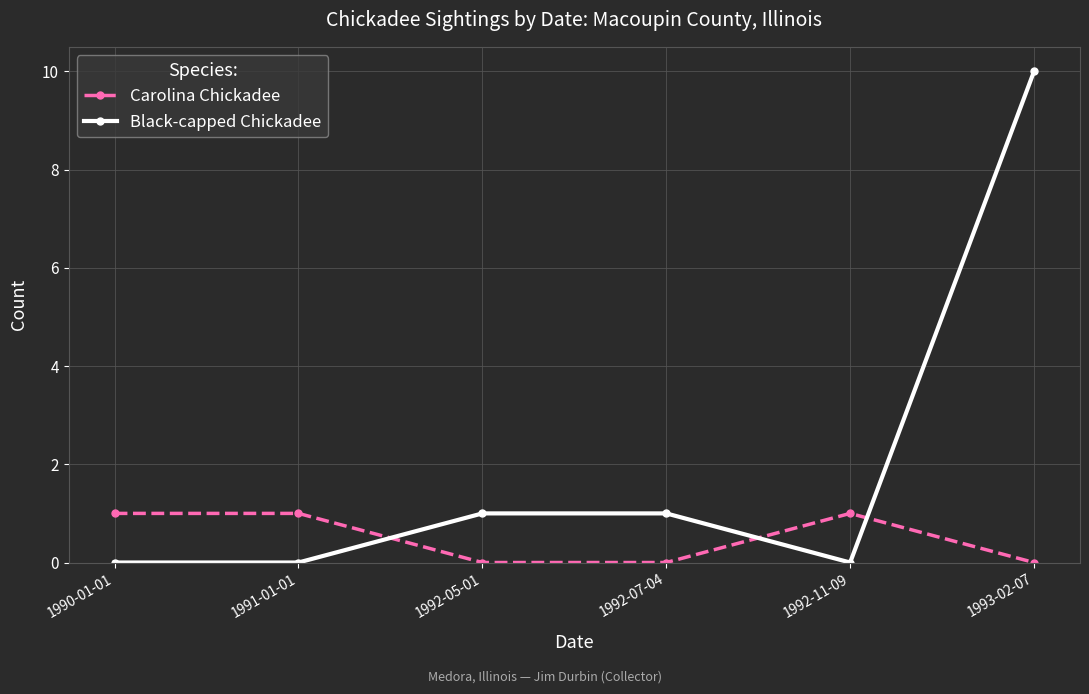

What is the sum of all Black-capped Chickadee values?

12